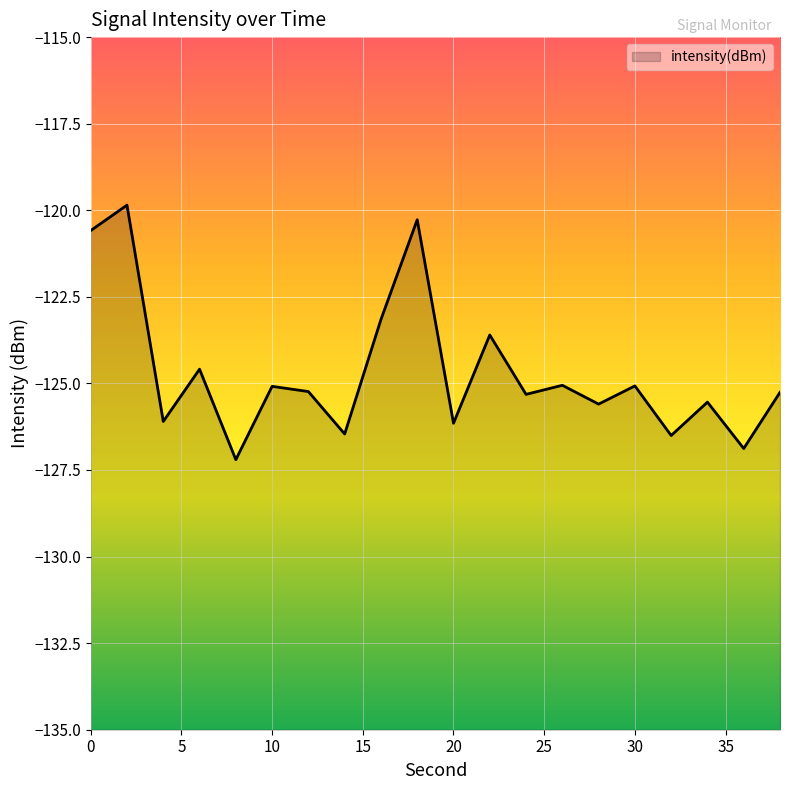

List the labels in order of value, smallest first.

8, 36, 32, 14, 20, 4, 28, 34, 24, 38, 12, 10, 30, 26, 6, 22, 16, 0, 18, 2